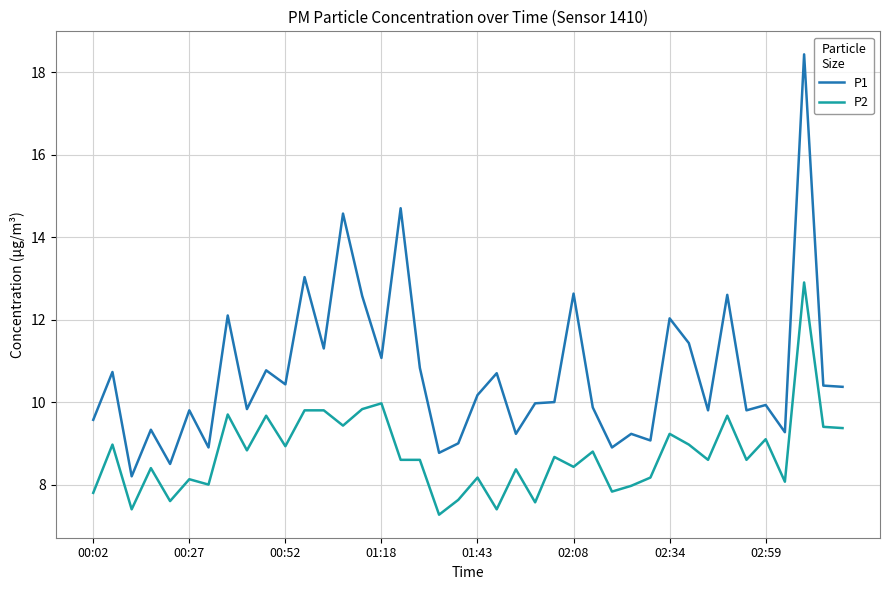

How many distinct data groups are displayed?

2